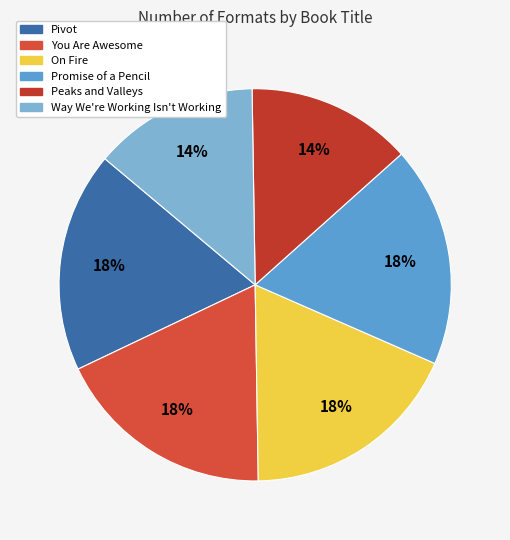

What percentage is NOT represented by Way We're Working Isn't Working?

86.4%